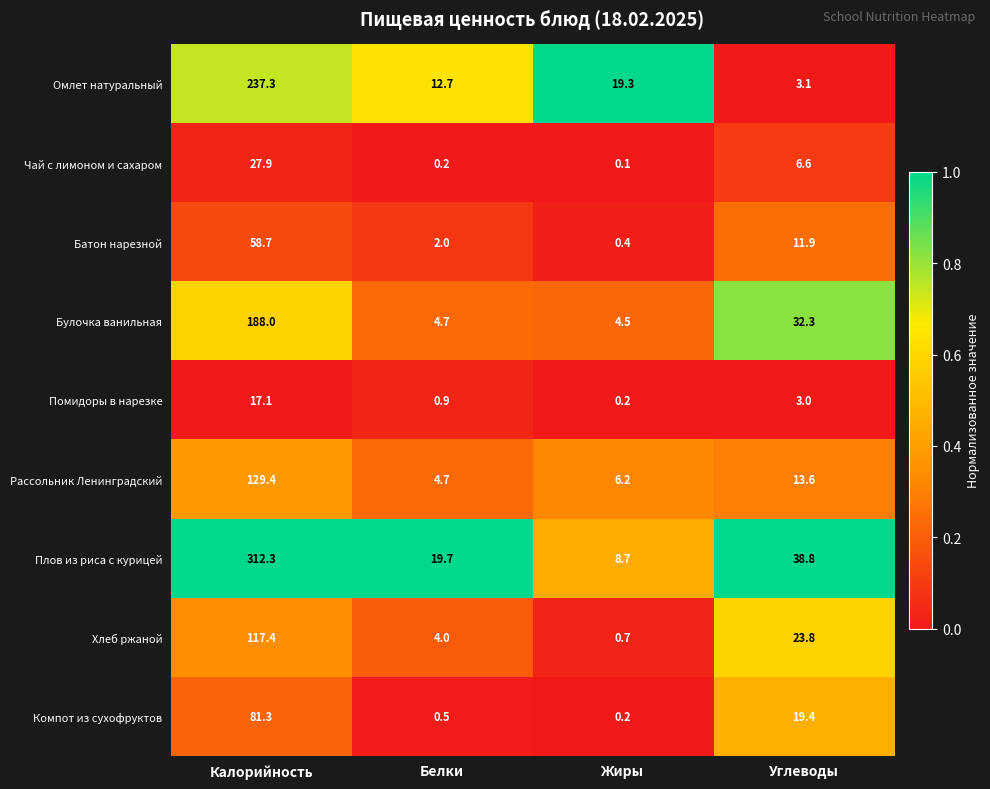

At which category is the sum across all series the highest?

Калорийность